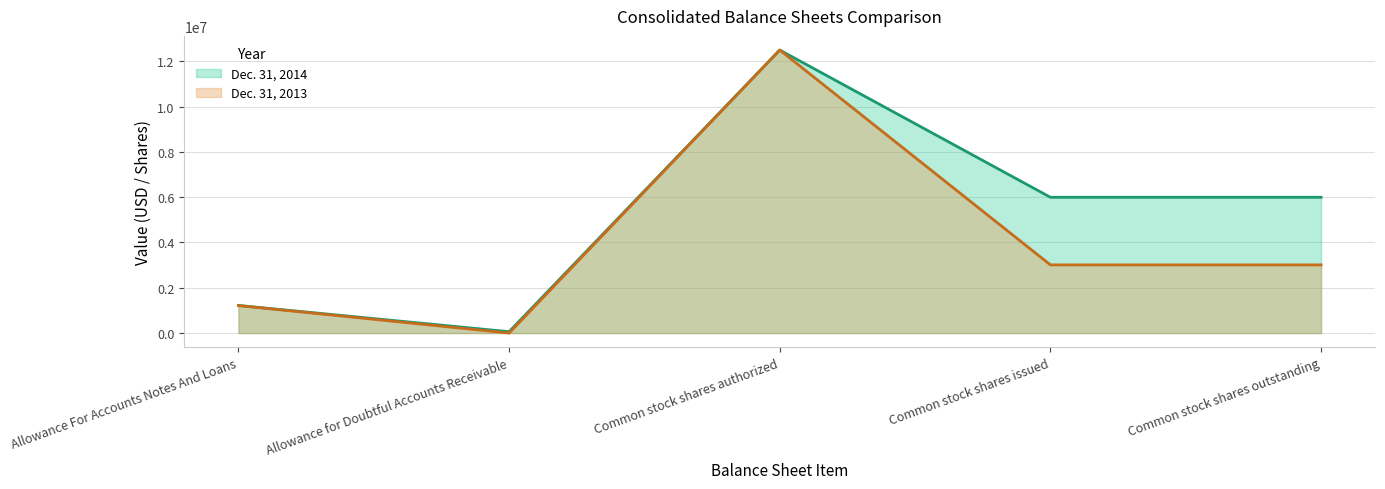

Where is Dec. 31, 2013 nearest to the value 6250000?

Common stock shares issued